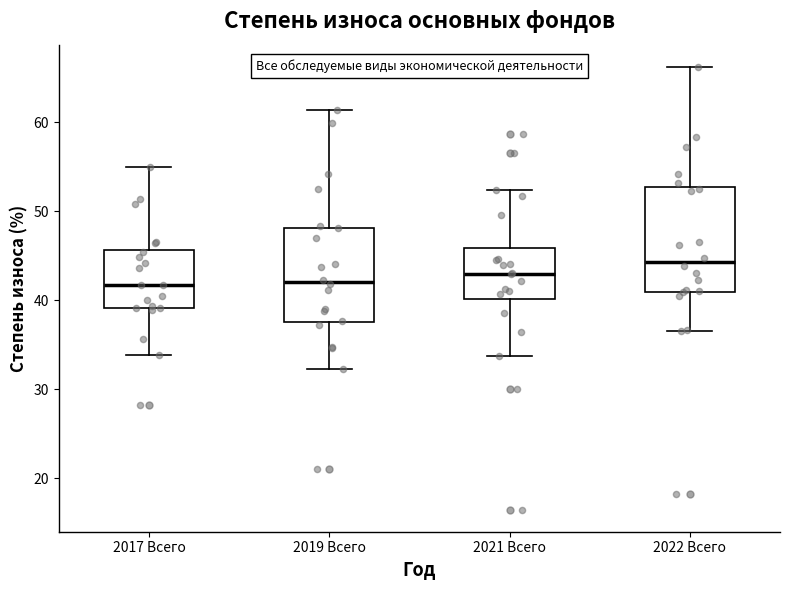

Which box is the tallest, from its lower edge to its upper edge?

2022 Всего